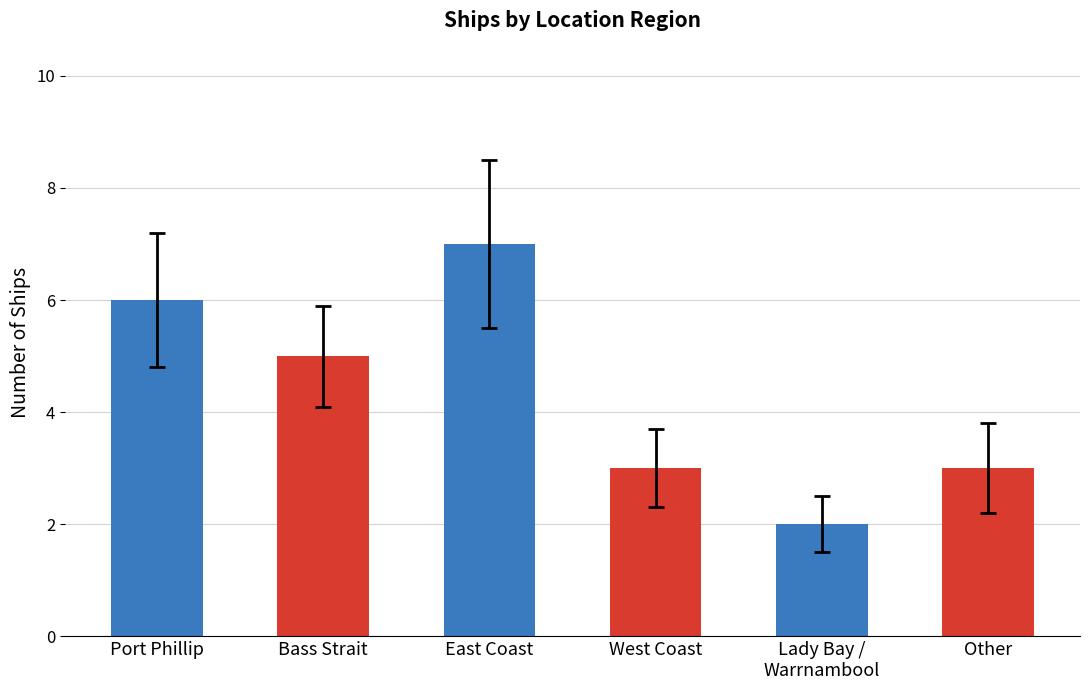

Is it true that the value at Other is 3?

True